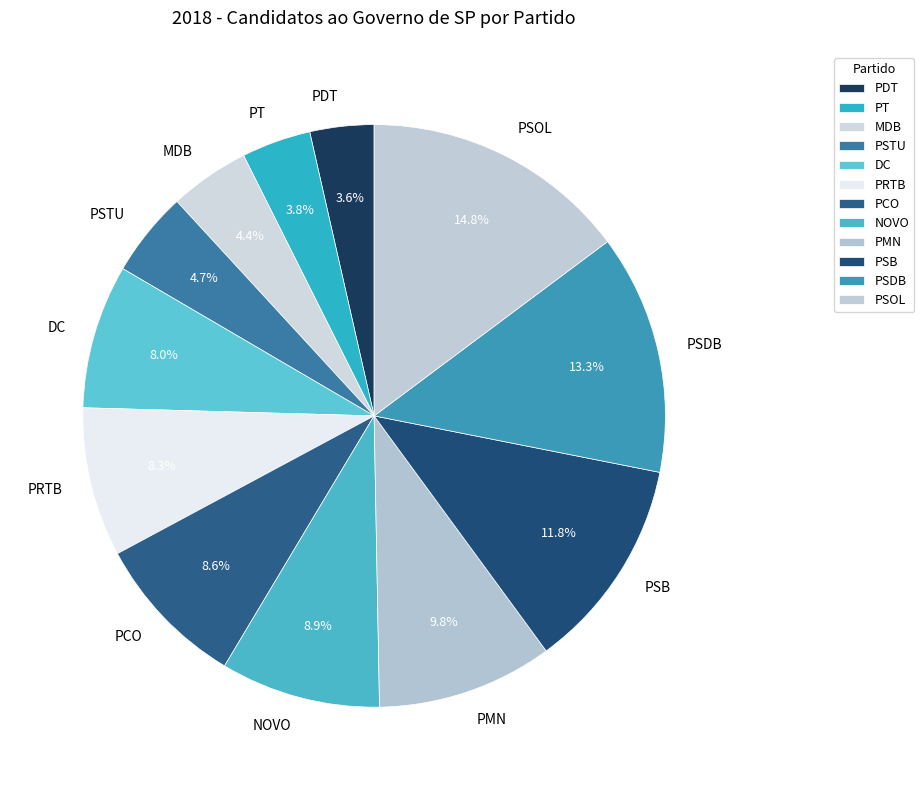

To the nearest percent, what is the combined percentage of NOVO and PSDB?

22%